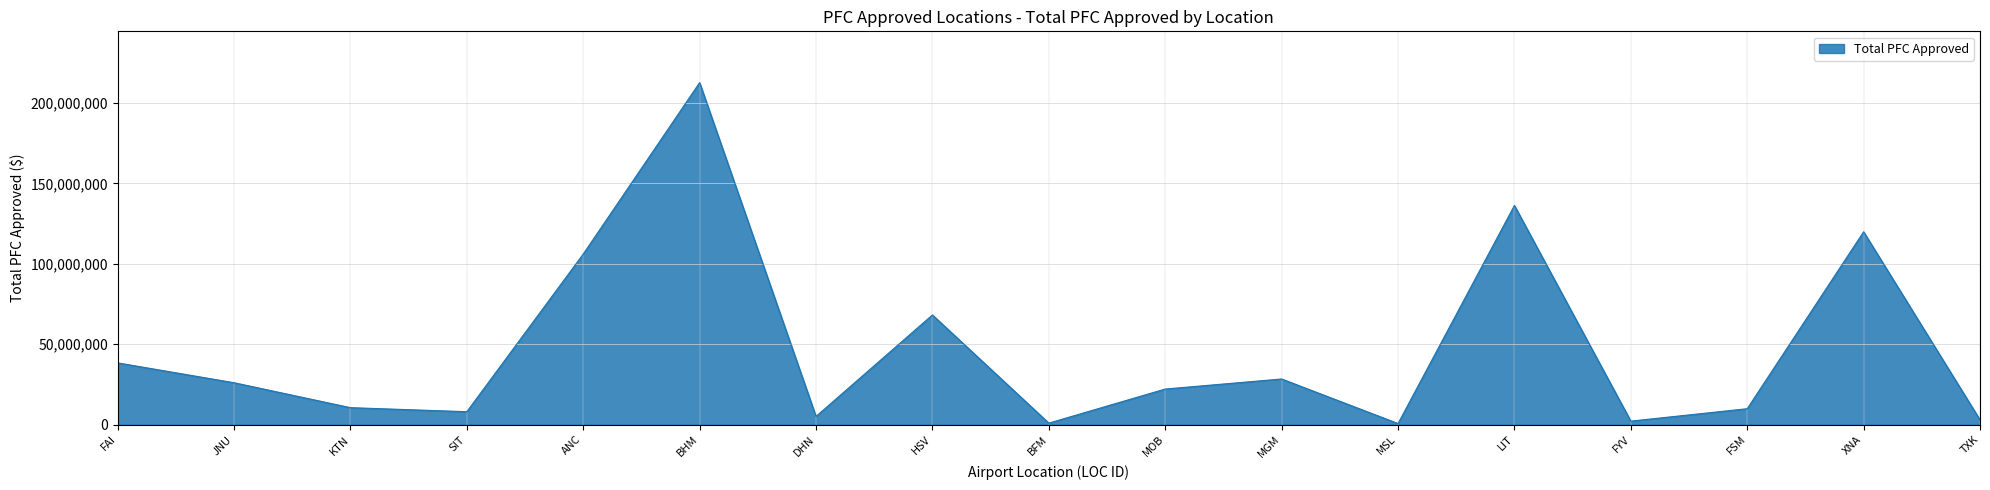

How many distinct data groups are displayed?

1